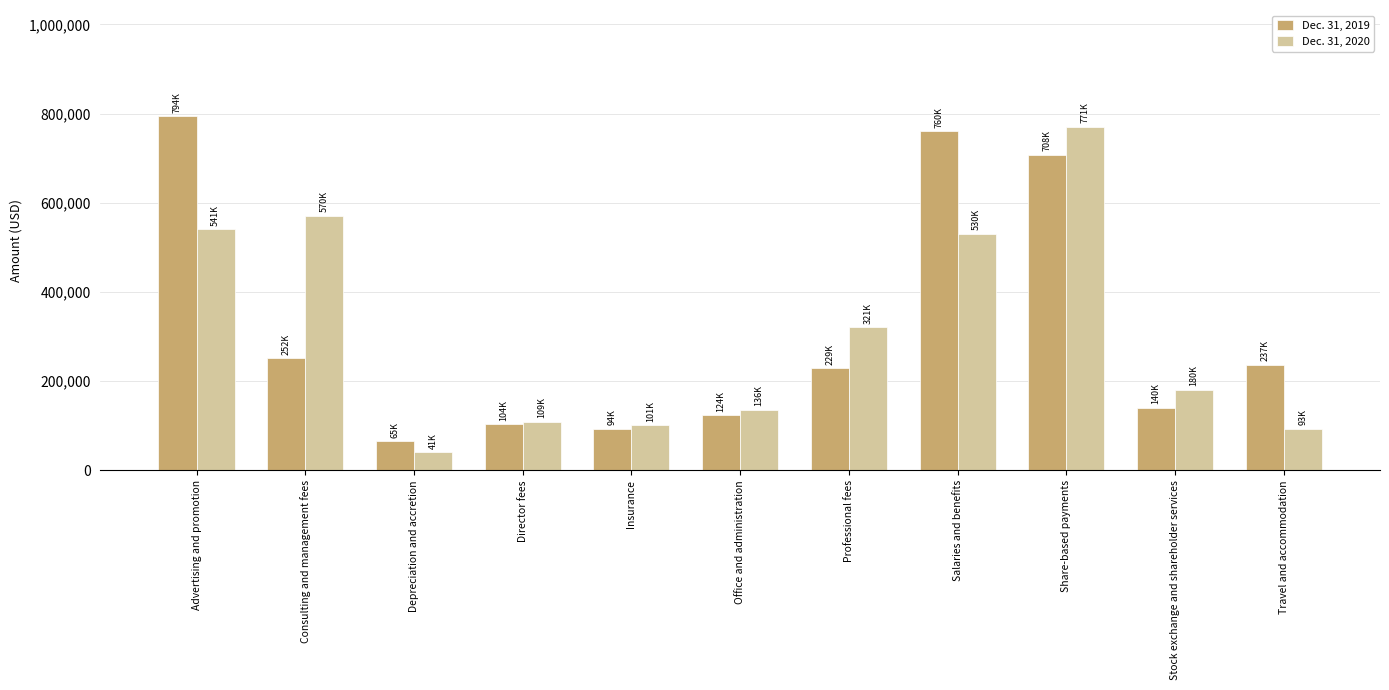

True or false: Dec. 31, 2019 has a value of 236815 at Travel and accommodation.

True